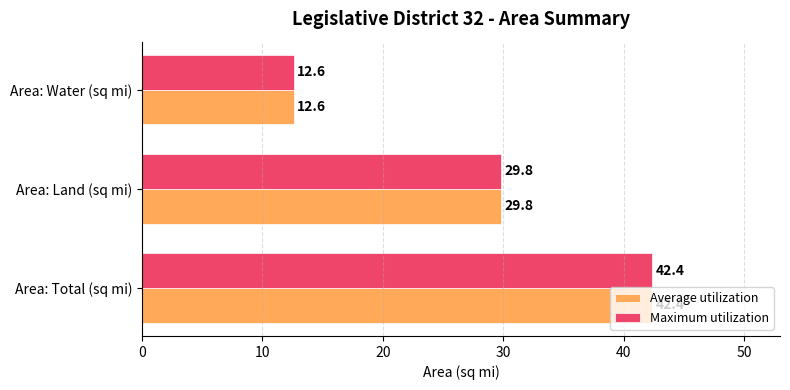

At which category is the sum across all series the highest?

Area: Total (sq mi)